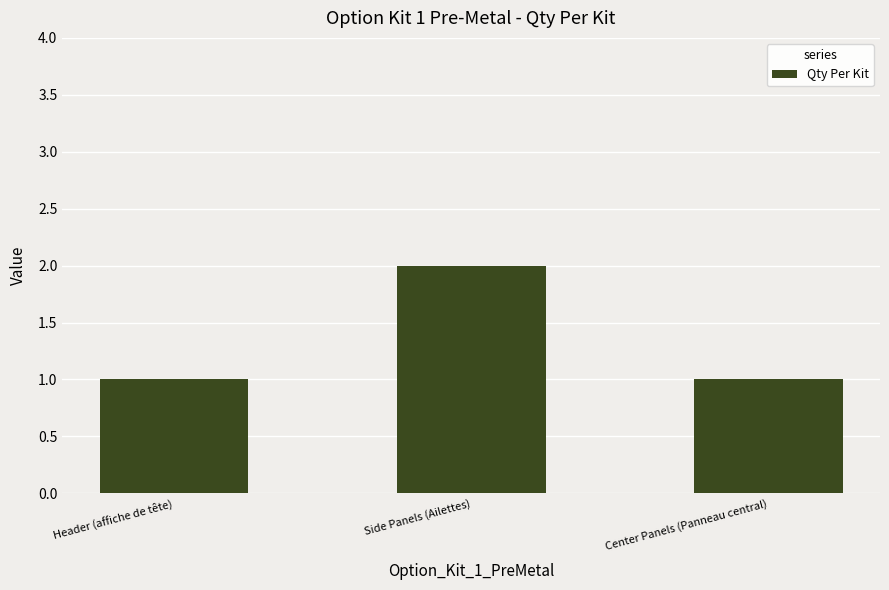

What is the difference between the values at Side Panels (Ailettes) and Header (affiche de tête)?

1